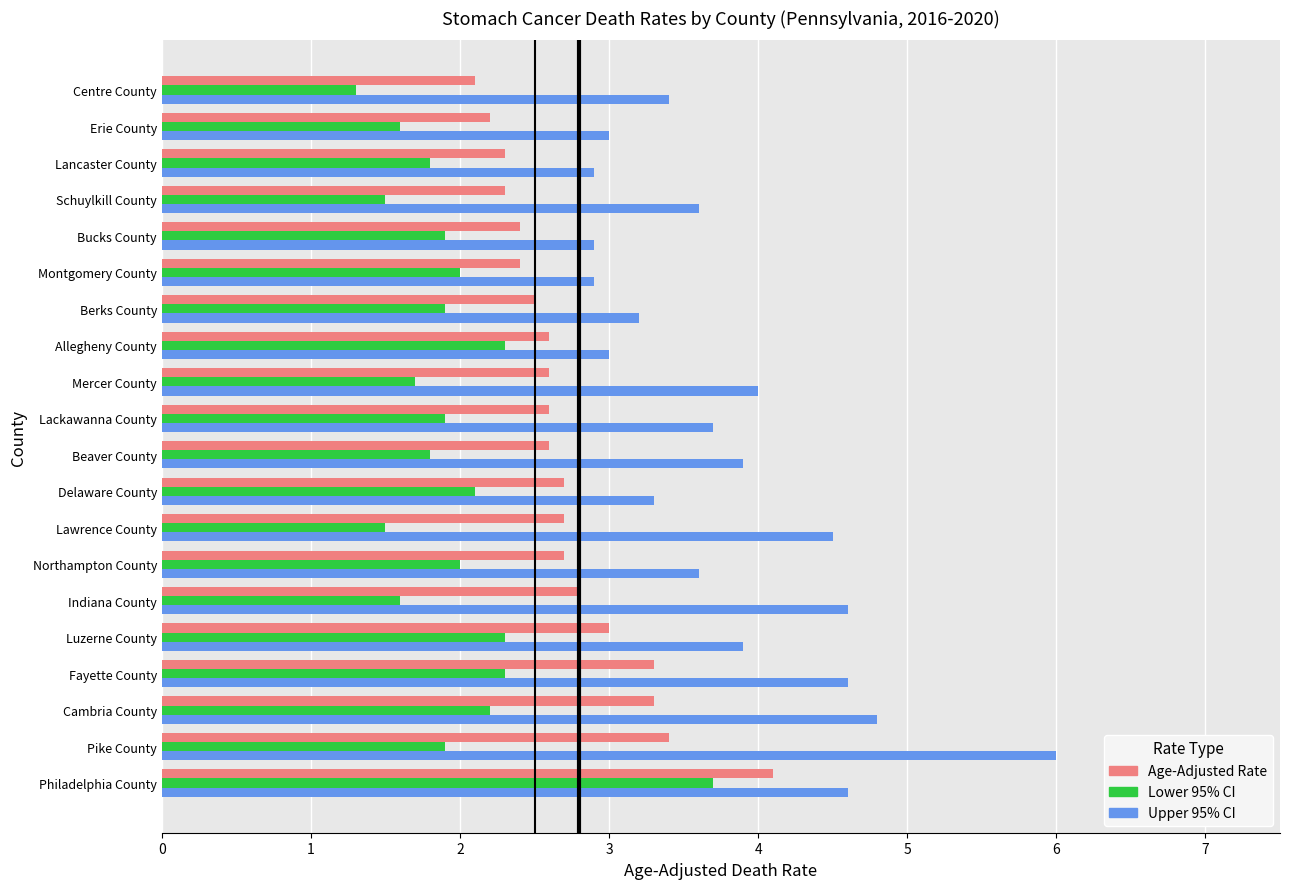

Rank the series by their maximum value, from highest to lowest.

Upper 95% CI, Age-Adjusted Rate, Lower 95% CI